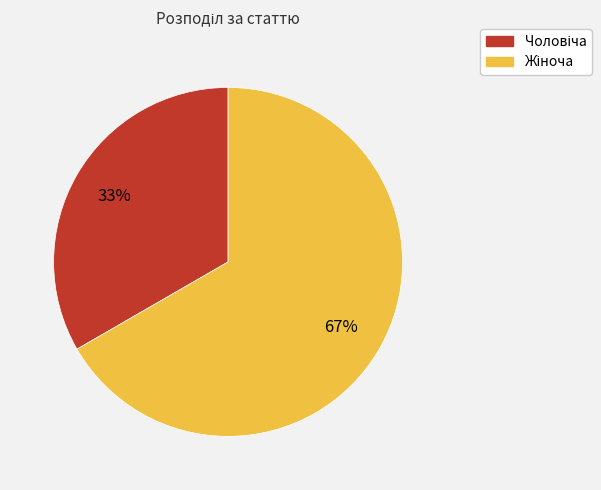

Is there a majority slice in this chart?

Yes